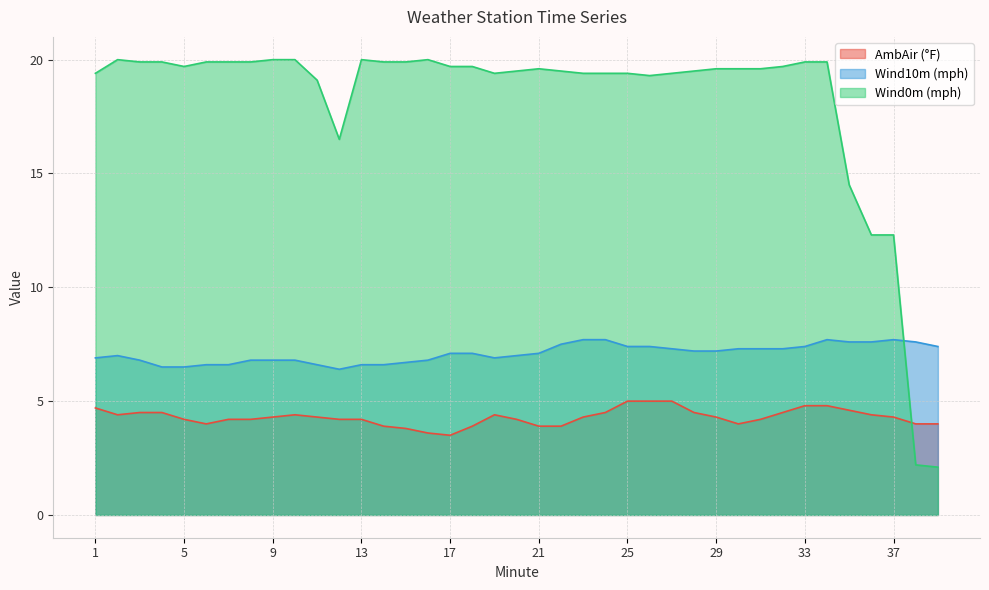

The value of Wind0m at 1 is 28.8. True or false?

False